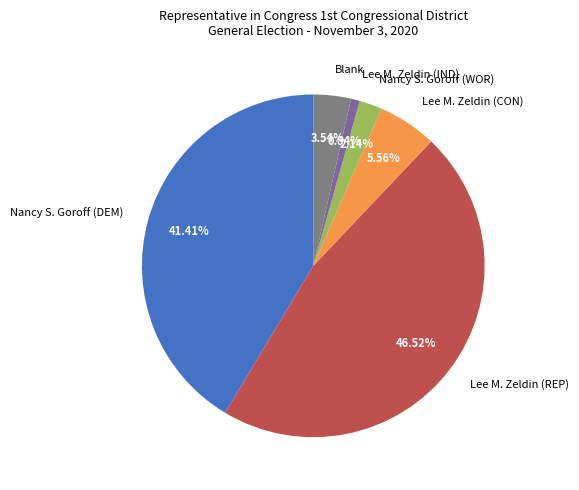

Approximately how many times larger is the value at Nancy S. Goroff (DEM) compared to Lee M. Zeldin (IND)?

49.5